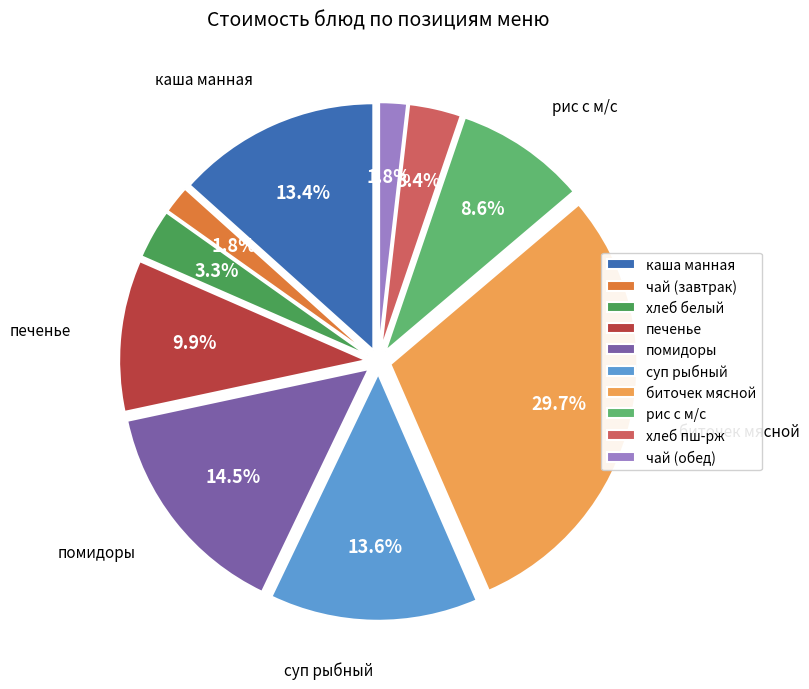

Between каша манная and рис с м/с, which is larger?

каша манная